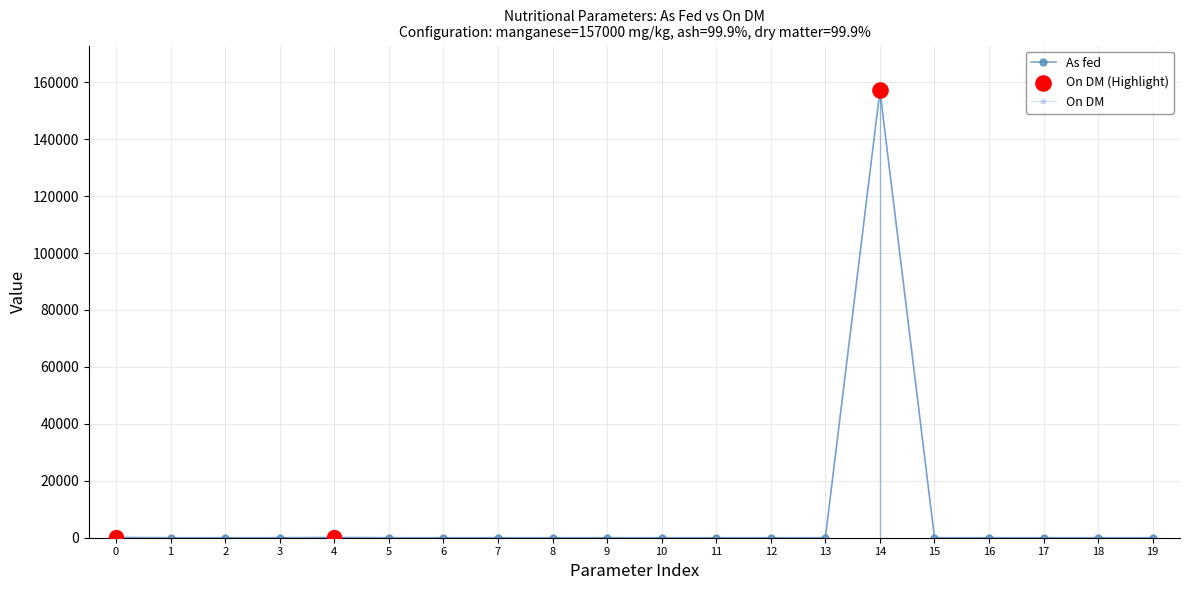

What is the highest value of the On DM series?

157157.0